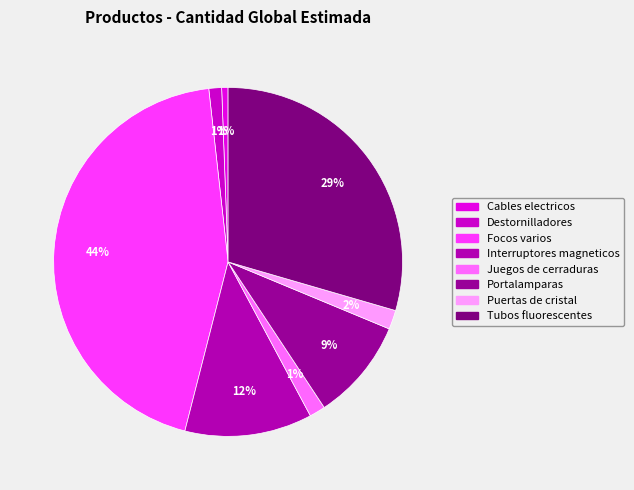

What is the ratio of the value at Puertas de cristal to the value at Tubos fluorescentes?

0.1